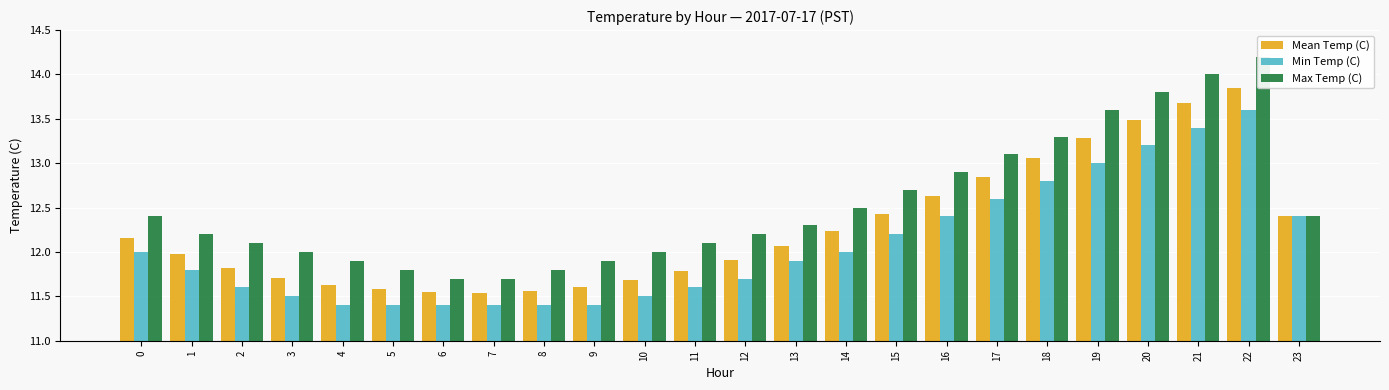

What are all the series names shown in the legend?

Mean Temp (C), Min Temp (C), Max Temp (C)